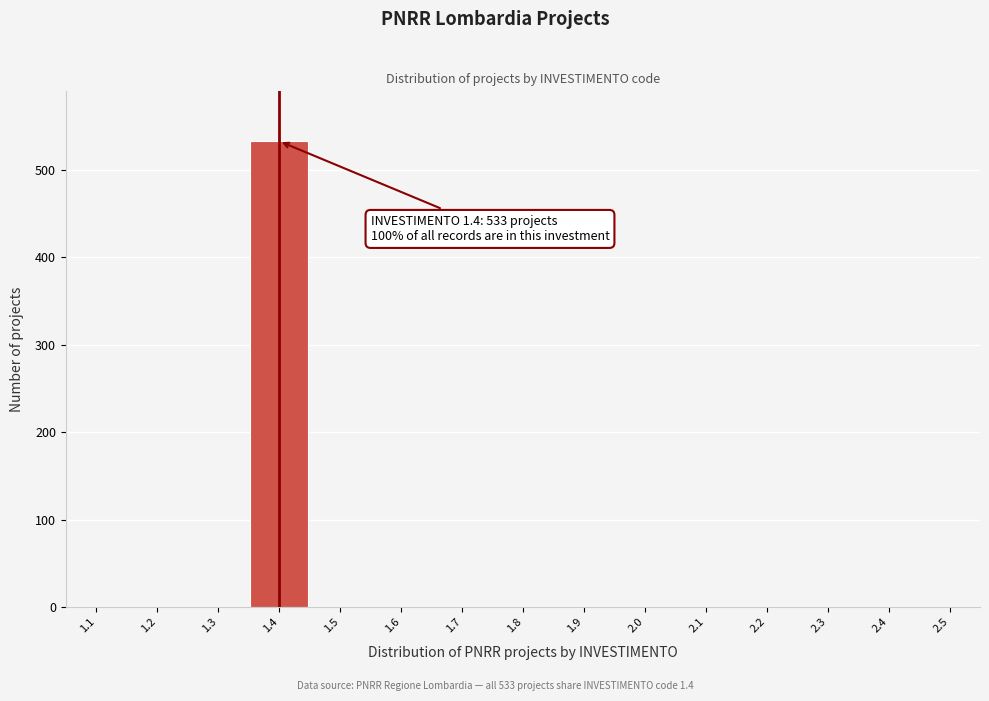

Reading left to right, extract all data points from this chart.

1.1=0	1.2=0	1.3=0	1.4=533	1.5=0	1.6=0	1.7=0	1.8=0	1.9=0	2.0=0	2.1=0	2.2=0	2.3=0	2.4=0	2.5=0